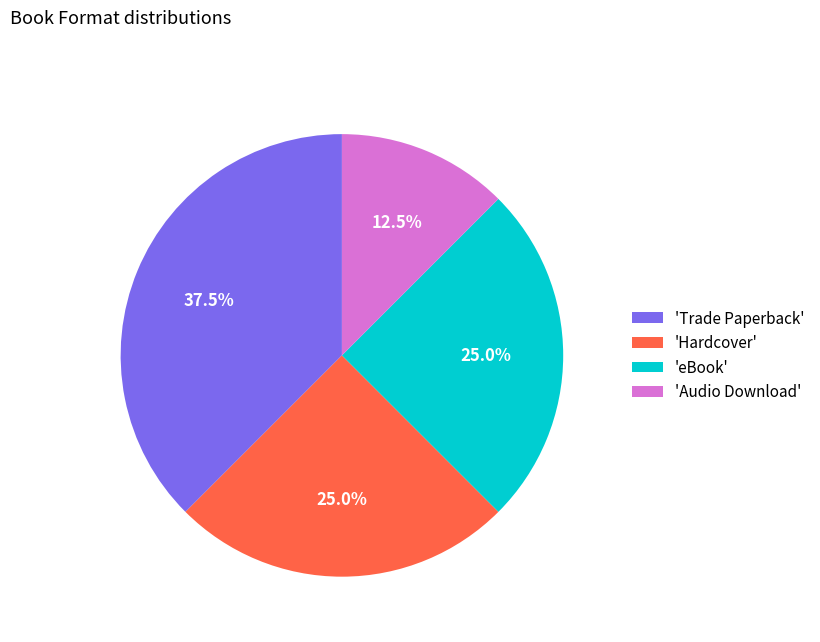

Is the sum of 'Hardcover' and 'Audio Download' greater than half?

No